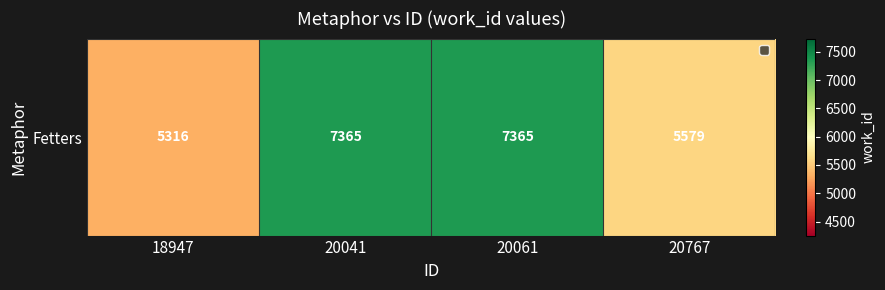

List the labels in order of value, smallest first.

18947, 20767, 20041, 20061